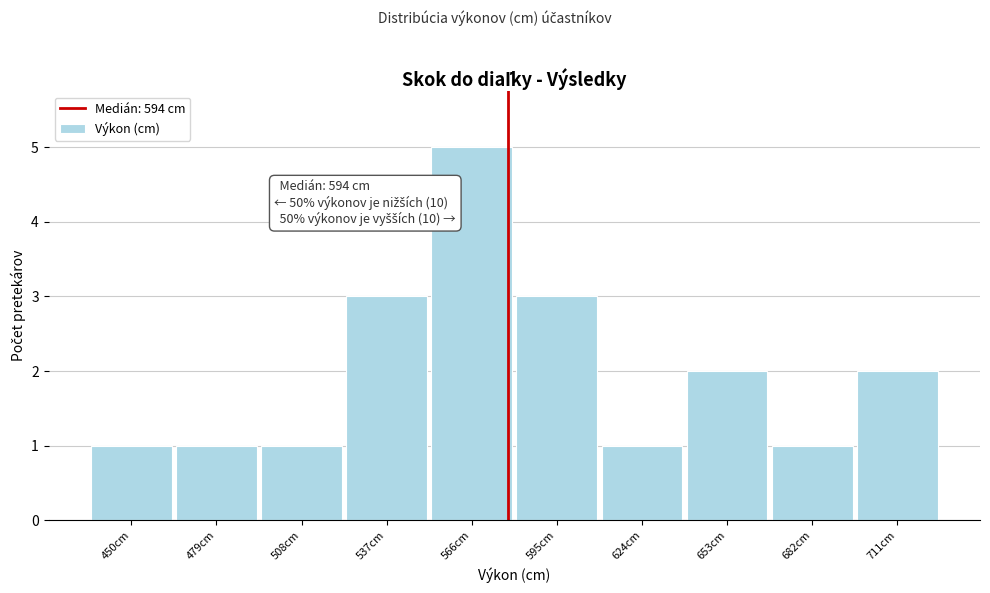

Reading left to right, extract all data points from this chart.

450cm=1	479cm=1	508cm=1	537cm=3	566cm=5	595cm=3	624cm=1	653cm=2	682cm=1	711cm=2